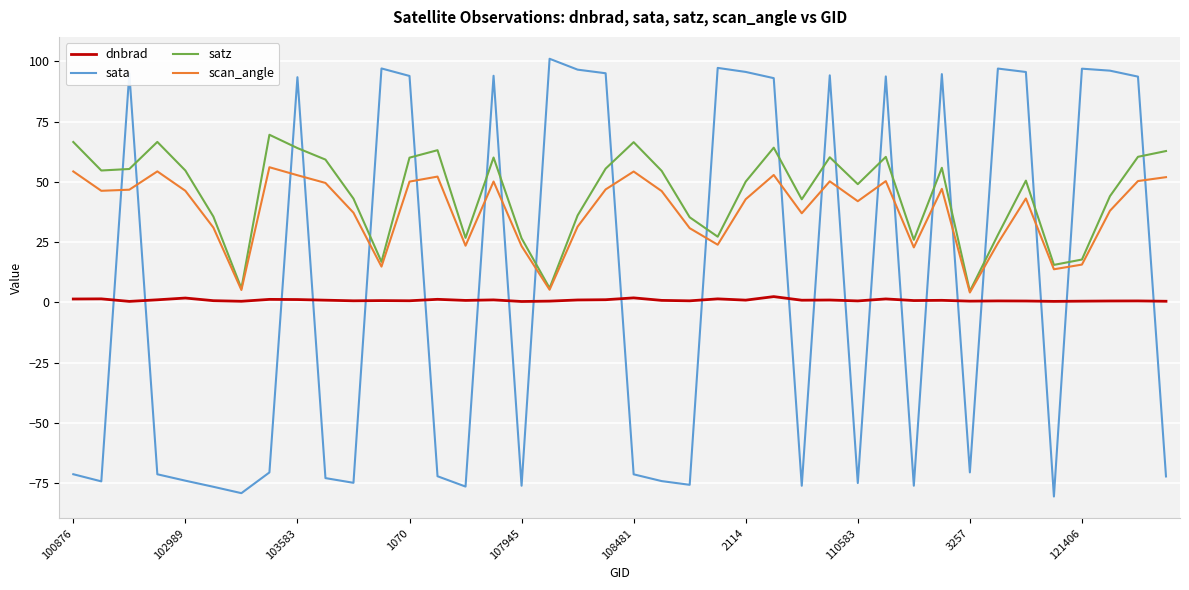

What is the maximum value for scan_angle?

56.1